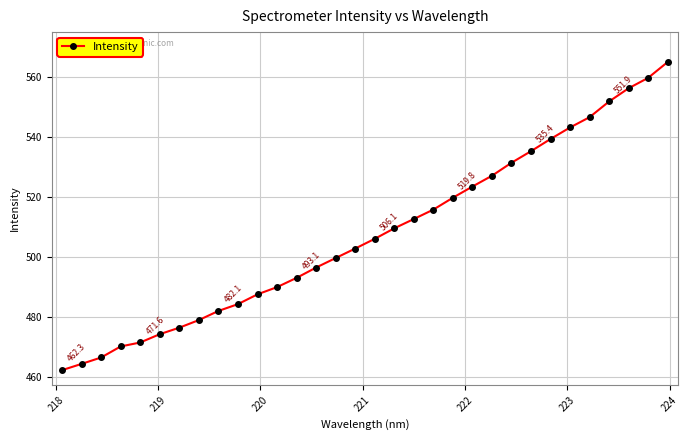

What is the minimum value shown in the chart?

462.3